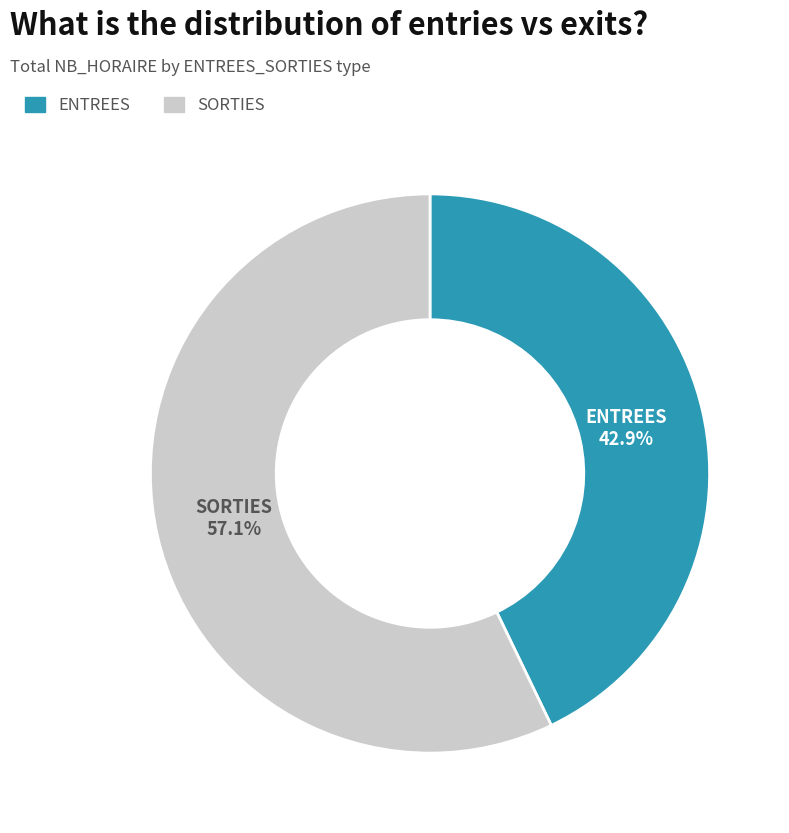

Between ENTREES and SORTIES, which is larger?

SORTIES